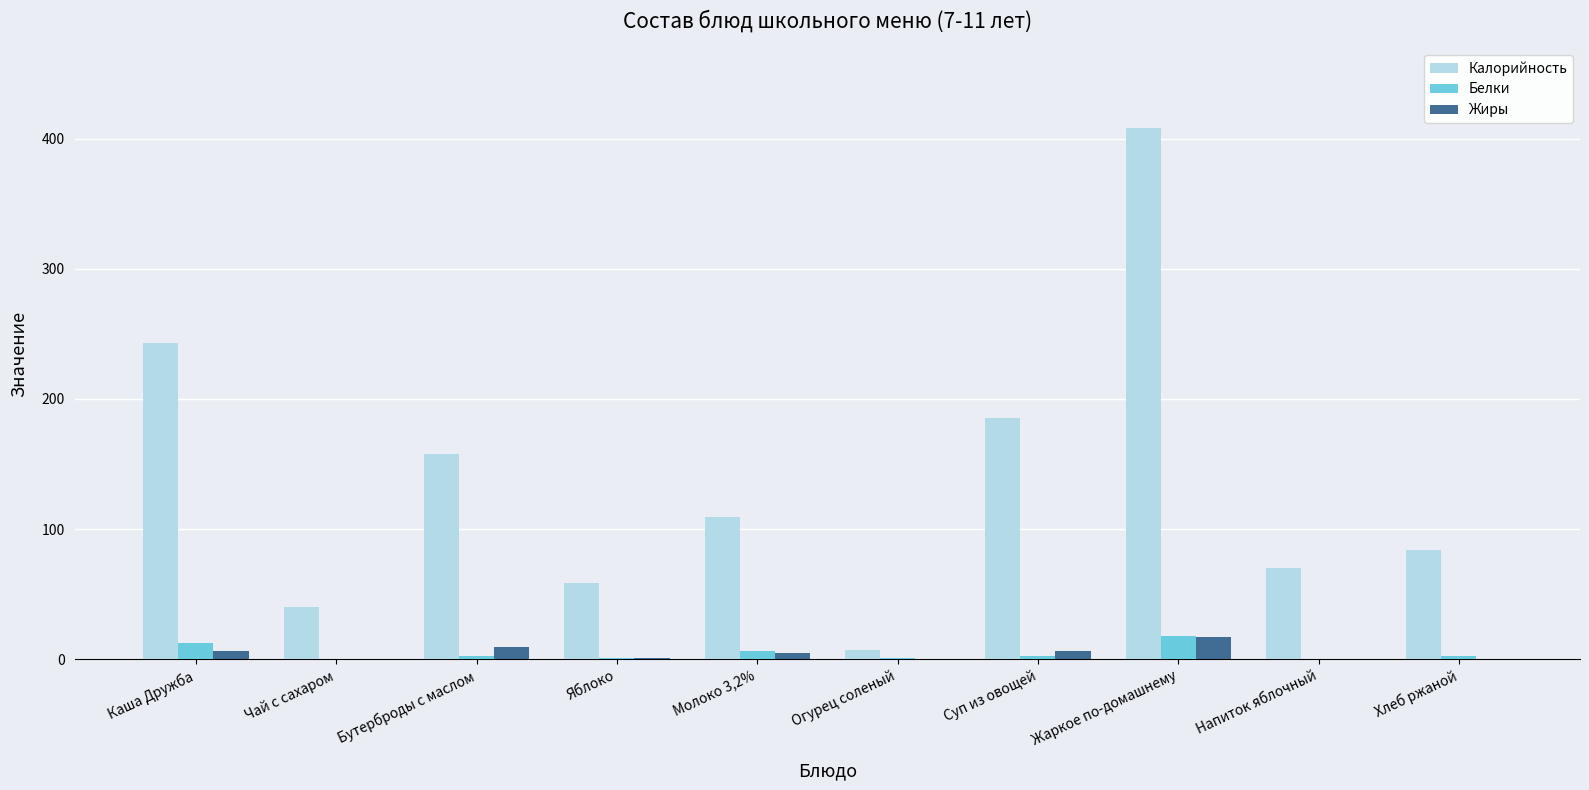

At which category is the sum across all series the highest?

Жаркое по-домашнему